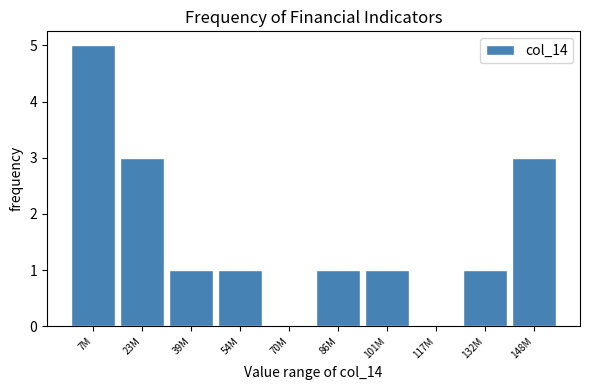

Reading left to right, transcribe all the data shown in this chart.

7M=5	23M=3	39M=1	54M=1	70M=0	86M=1	101M=1	117M=0	132M=1	148M=3